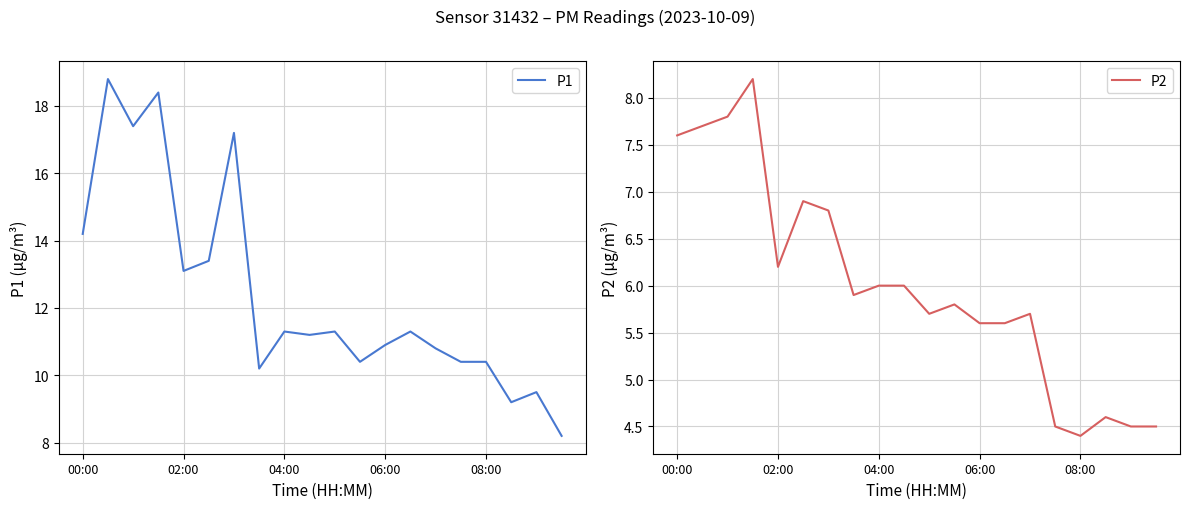

How many lines are shown in the chart?

2